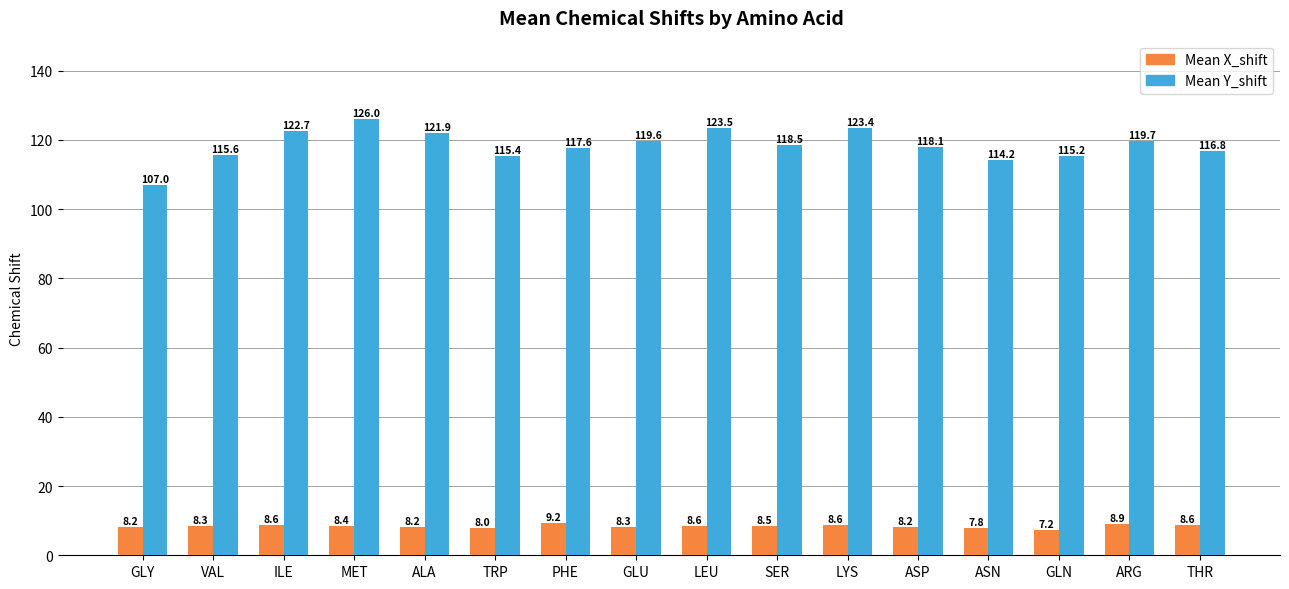

What is the difference between the Mean X_shift values at GLN and TRP?

0.7